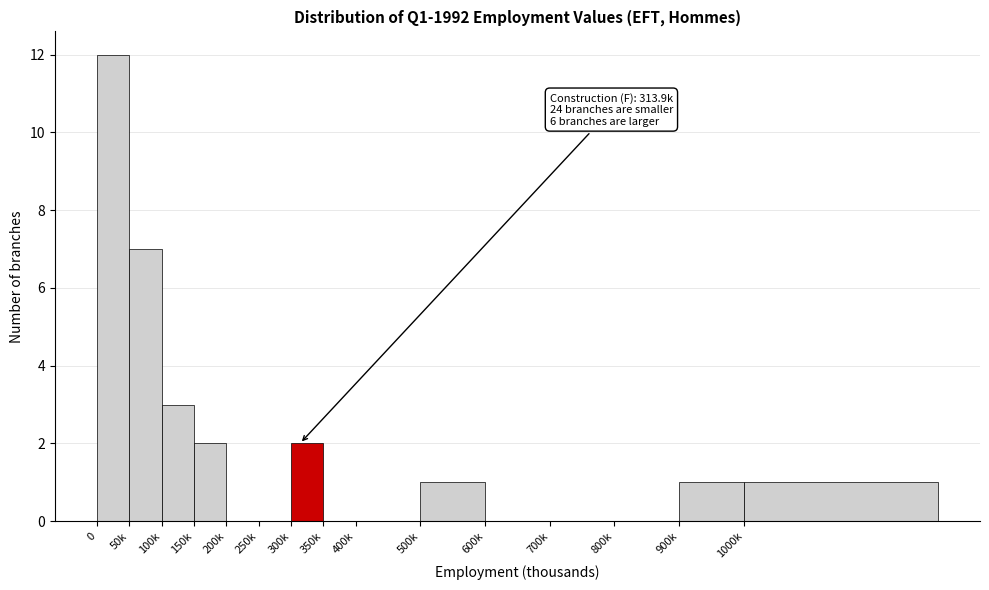

Reading right to left, extract all data points from this chart.

1000k=1	900k=1	800k=0	700k=0	600k=0	500k=1	400k=0	350k=0	300k=2	250k=0	200k=0	150k=2	100k=3	50k=7	0=12